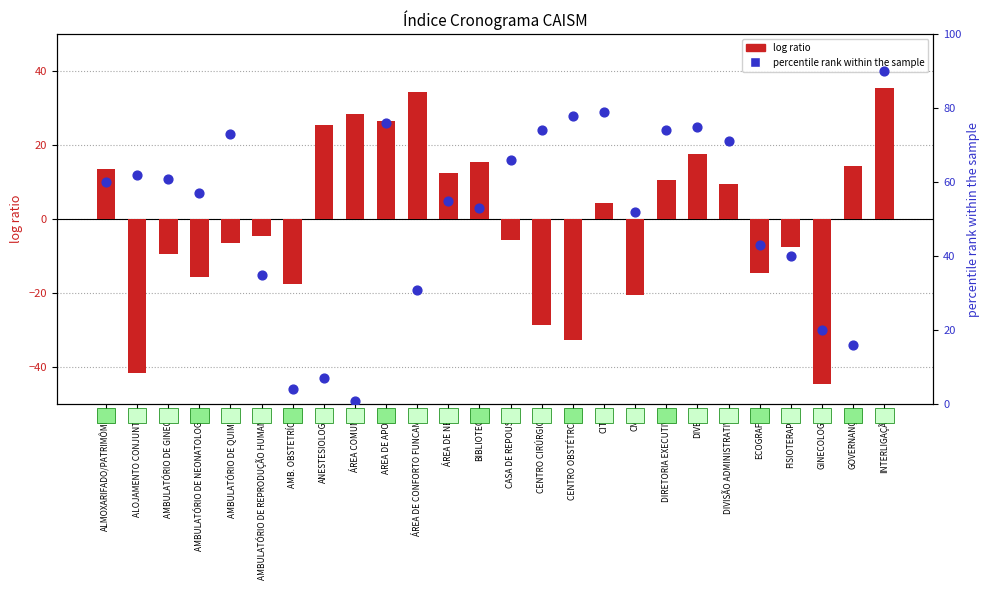

What is the total value across all series at FISIOTERAPIA?

32.5